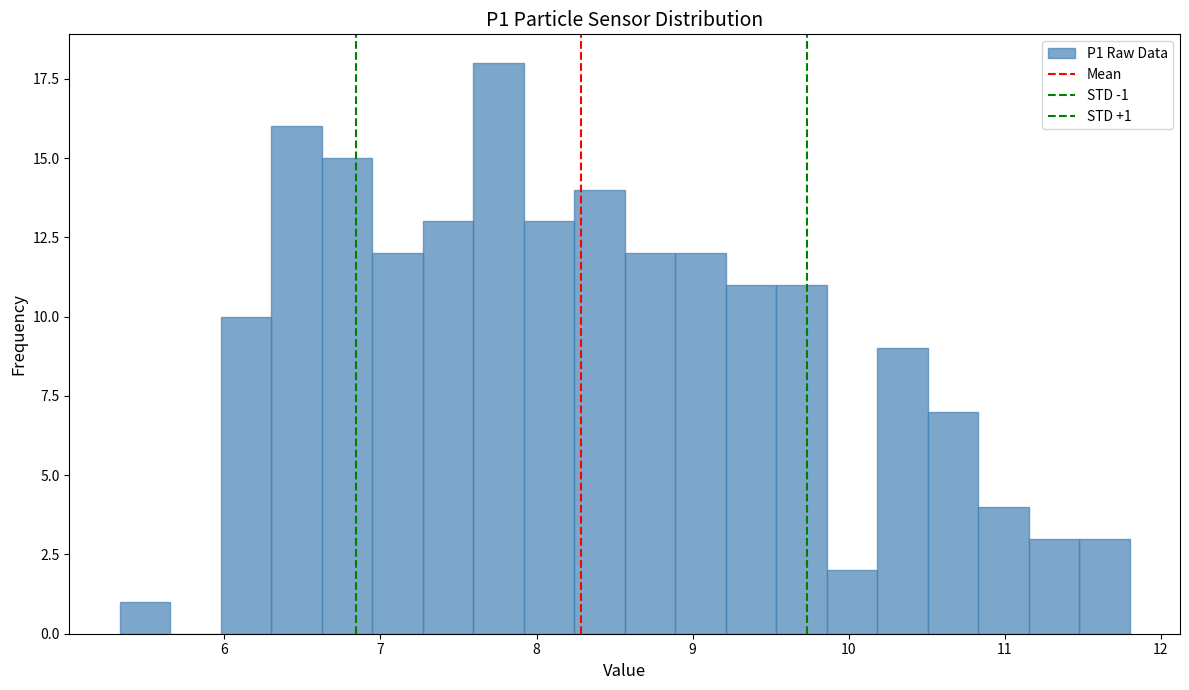

Around what value on the x-axis is the tallest bar? Give the approximate position of its centre, as read against the axis.

7.8